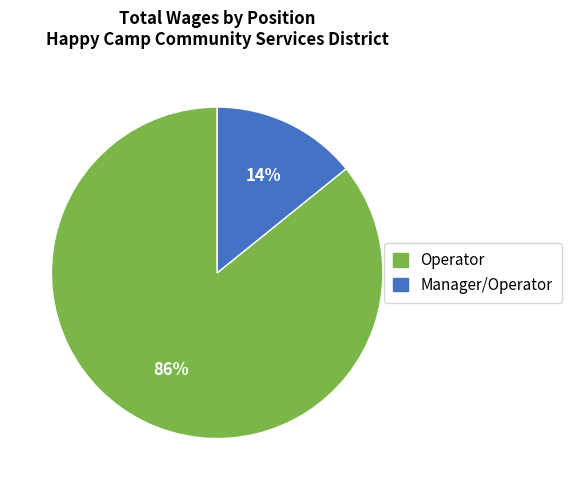

The Manager/Operator slice represents 7% of the pie. True or false?

False